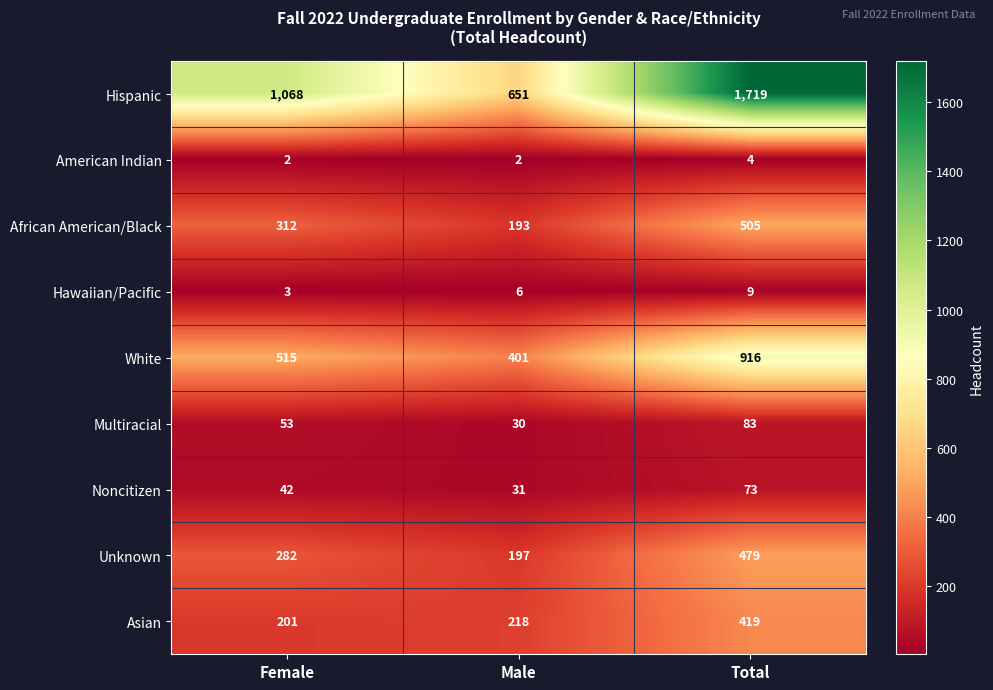

At which label is Hispanic closest to 1185?

Female